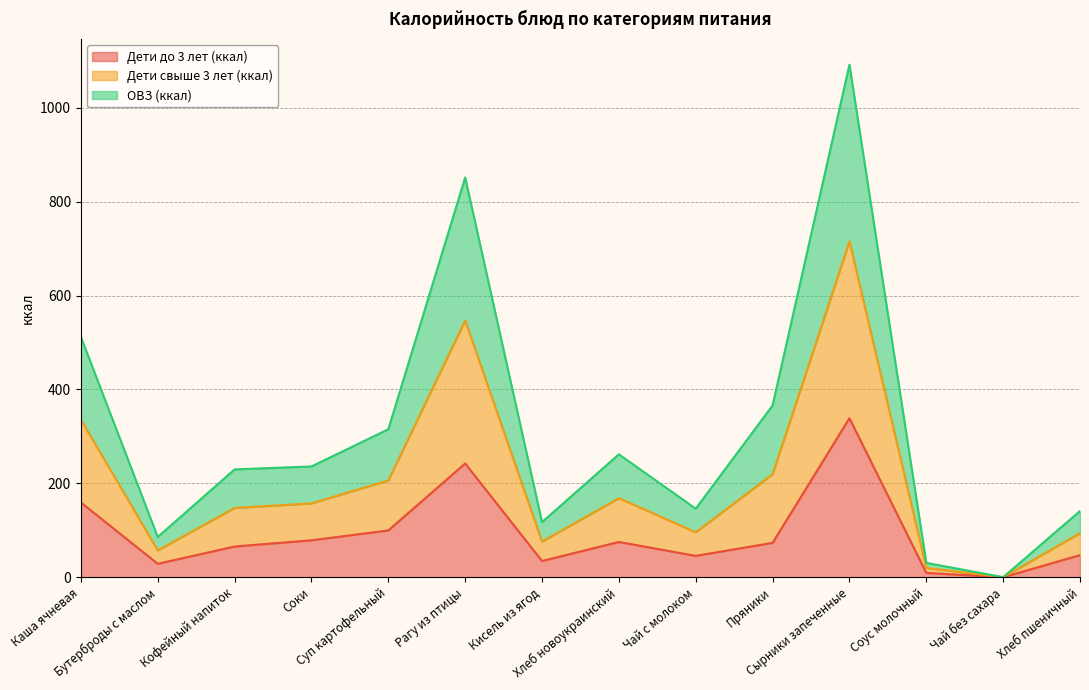

Which series has the largest total across all categories?

Дети свыше 3 лет (ккал)